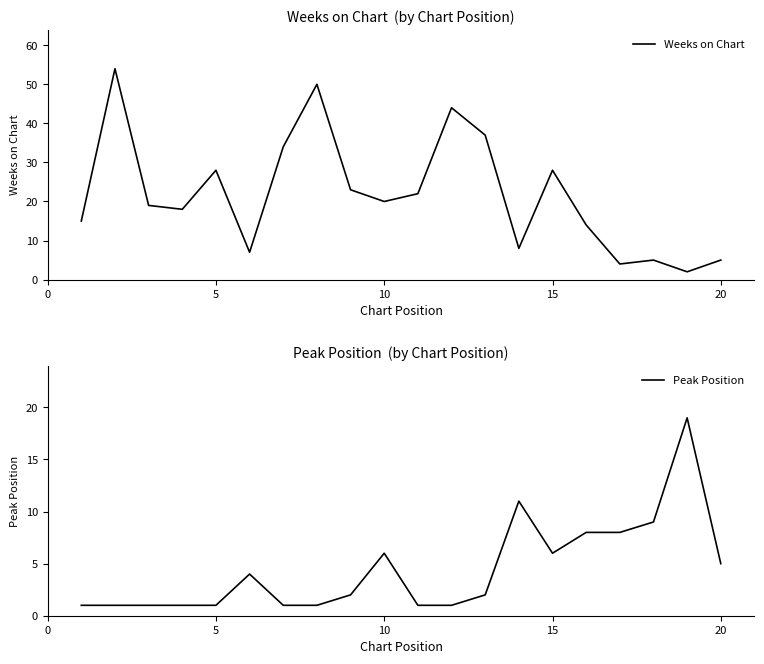

How many lines are shown in the chart?

2